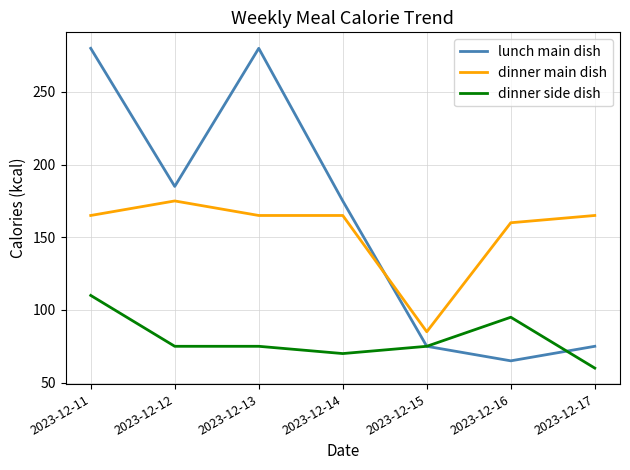

List the series in order of their peak value, highest first.

lunch main dish, dinner main dish, dinner side dish